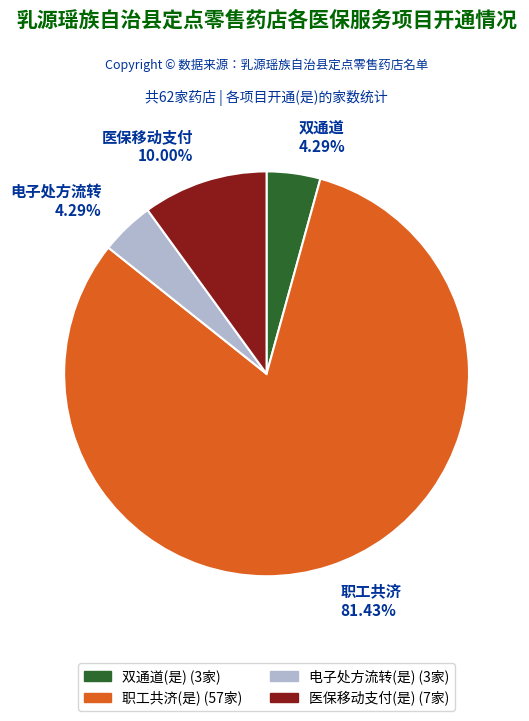

Which category has the biggest portion of the pie?

职工共济(是) (57家)